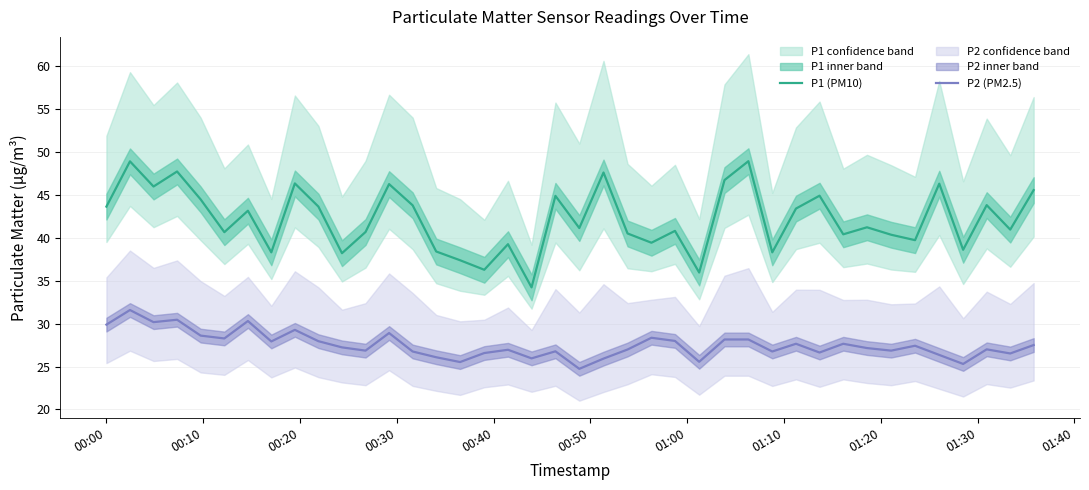

What is the highest value of the P2 (PM2.5) series?

31.6